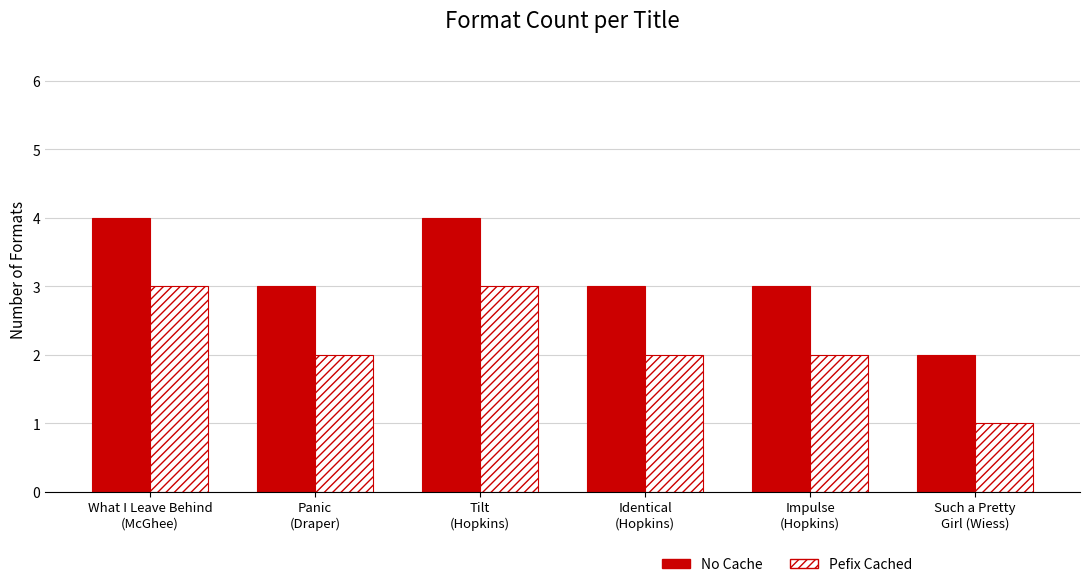

Which series has the largest total across all categories?

No Cache